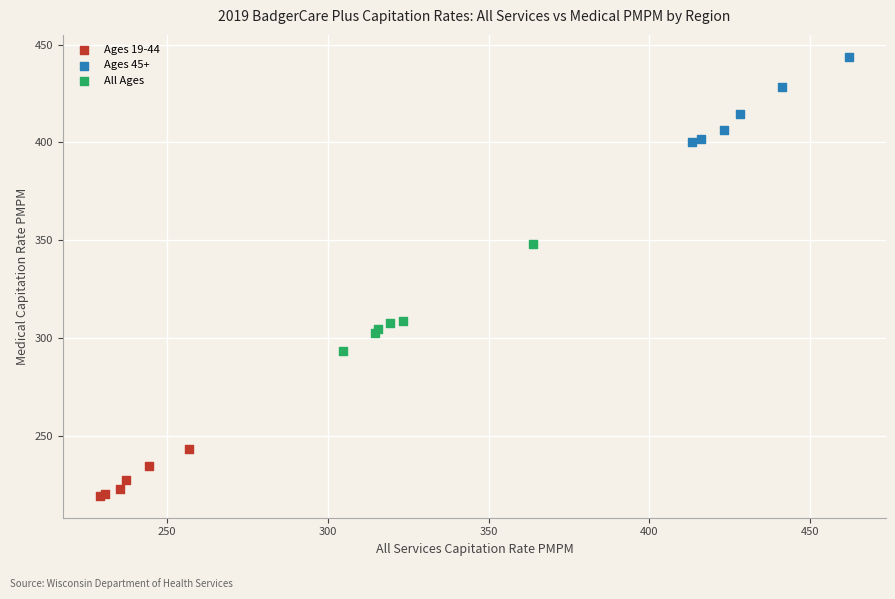

Which series has the largest Y range (max minus min)?

All Ages